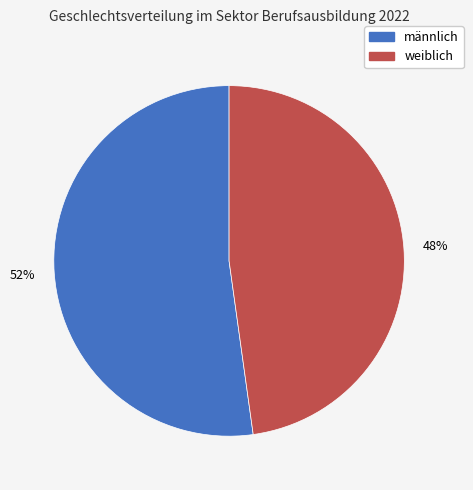

To the nearest percent, what is the difference between the weiblich and männlich slice percentages?

4%